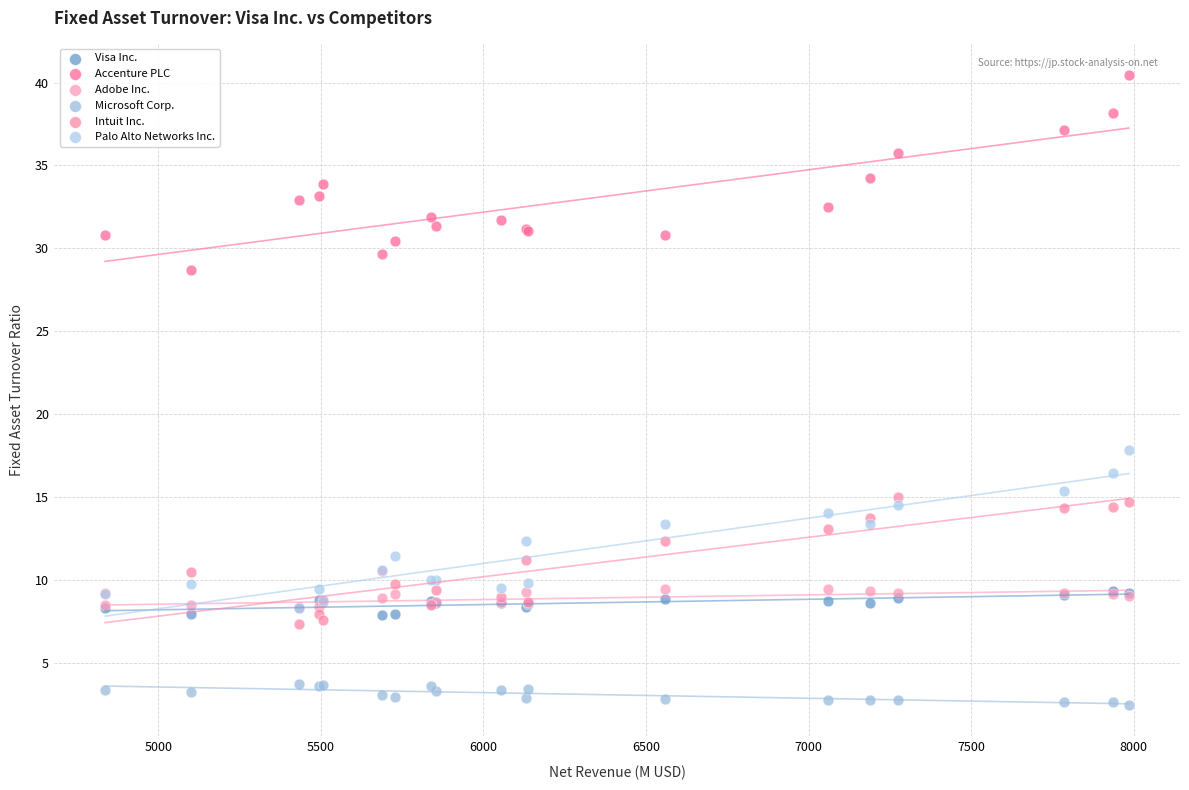

Which series has the widest spread of Y values?

Accenture PLC